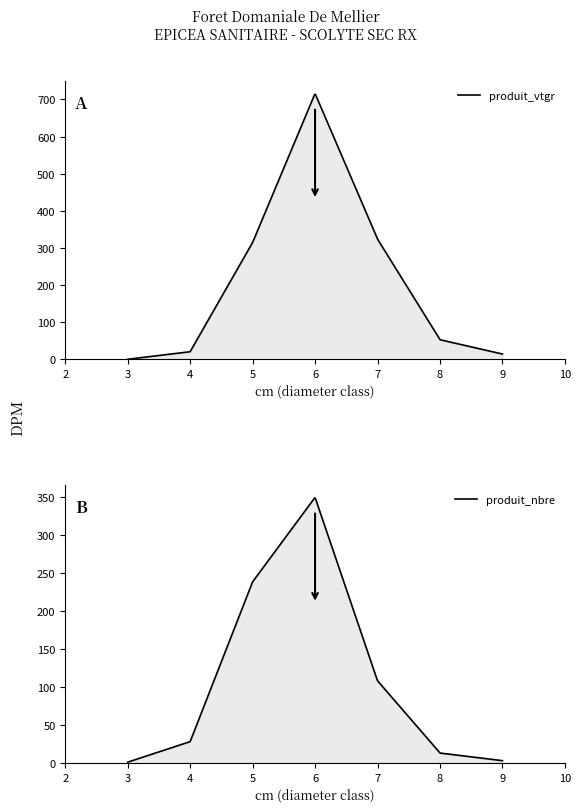

Which series changed the most between 7 and 9?

produit_vtgr